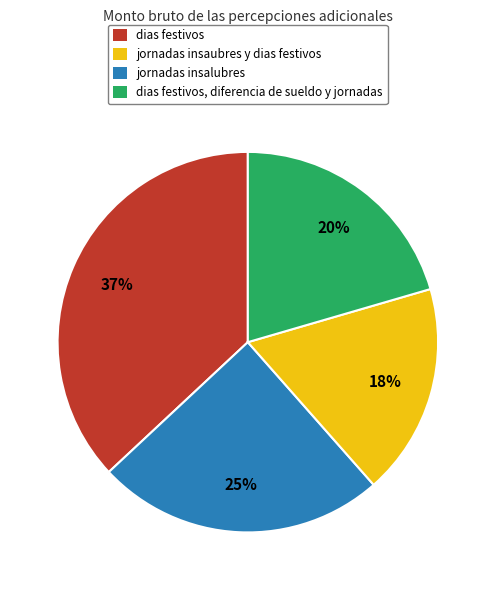

To the nearest percent, what is the difference between the largest and smallest slice percentages?

19%